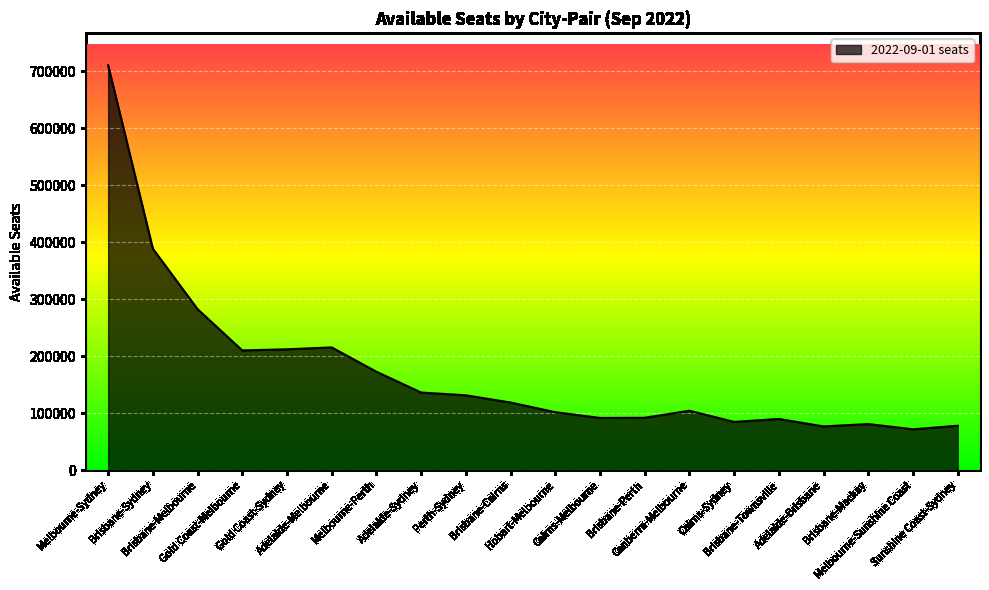

What is the average value?

172786